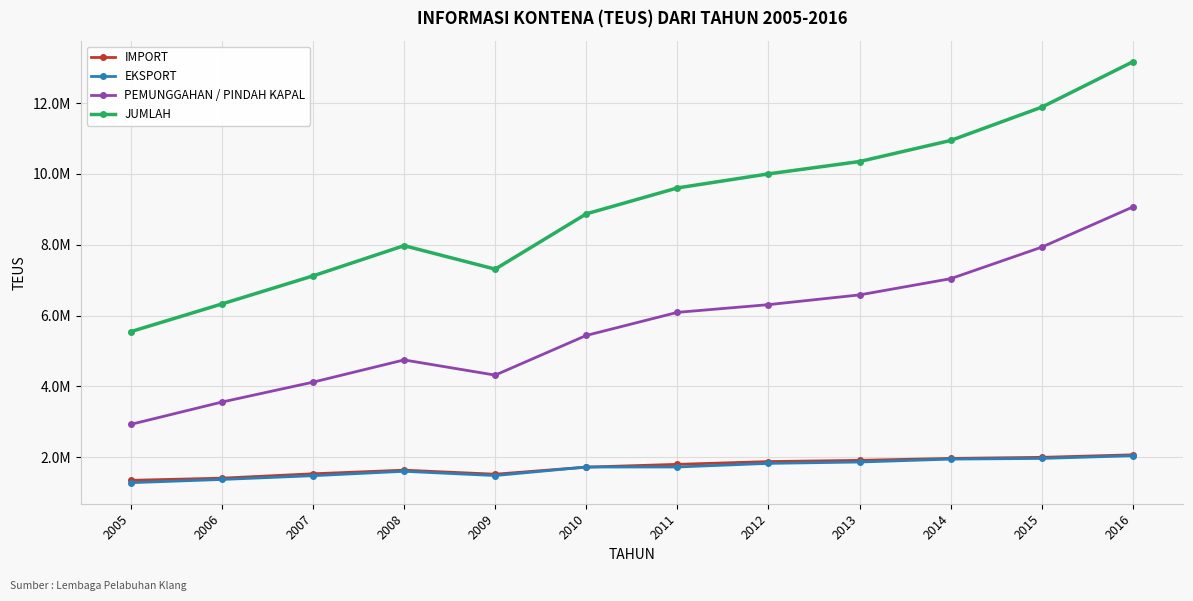

Is it true that PEMUNGGAHAN / PINDAH KAPAL equals 6602600 at 2009?

False